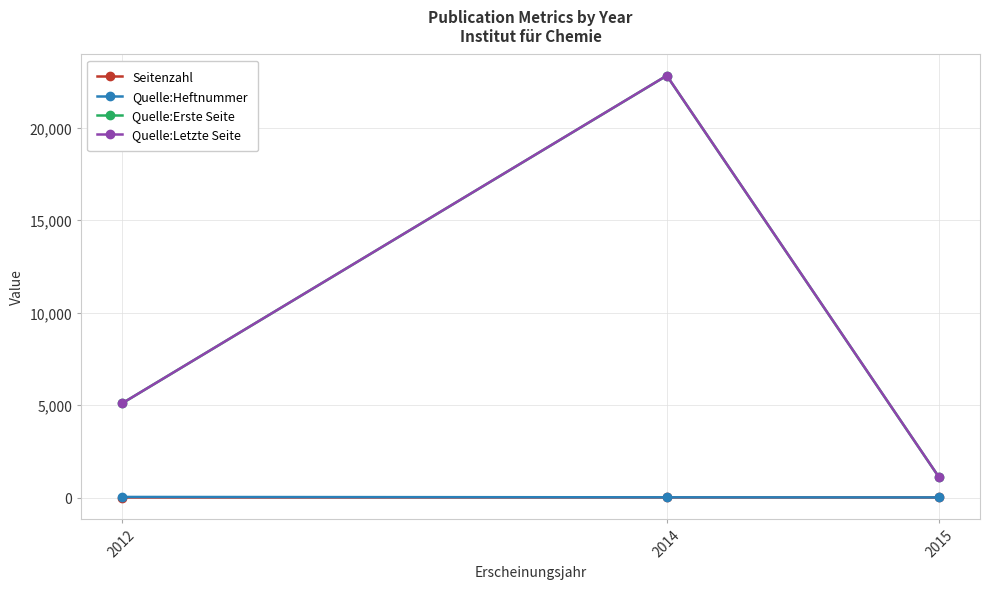

At which category is the sum across all series the highest?

2014